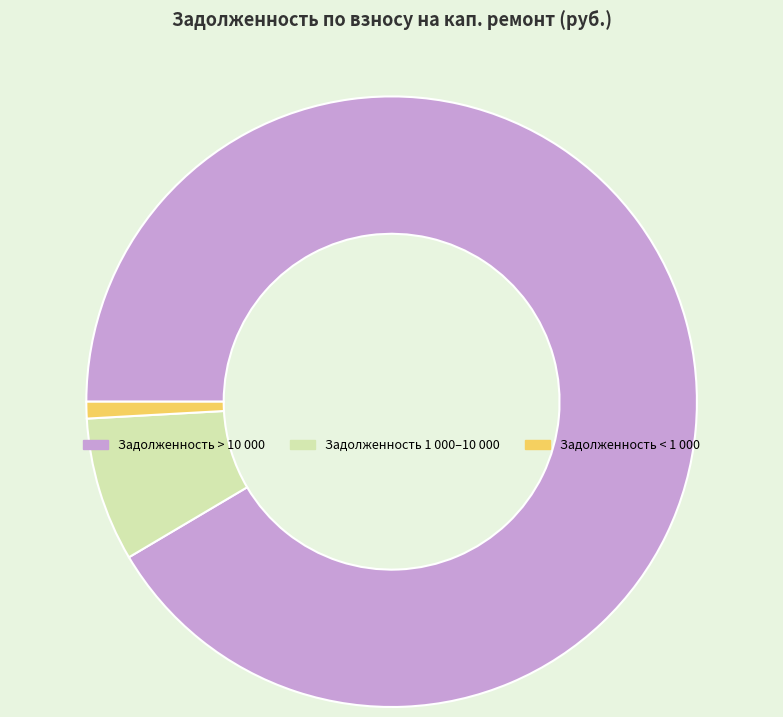

Is there any slice that represents more than half of the pie?

Yes